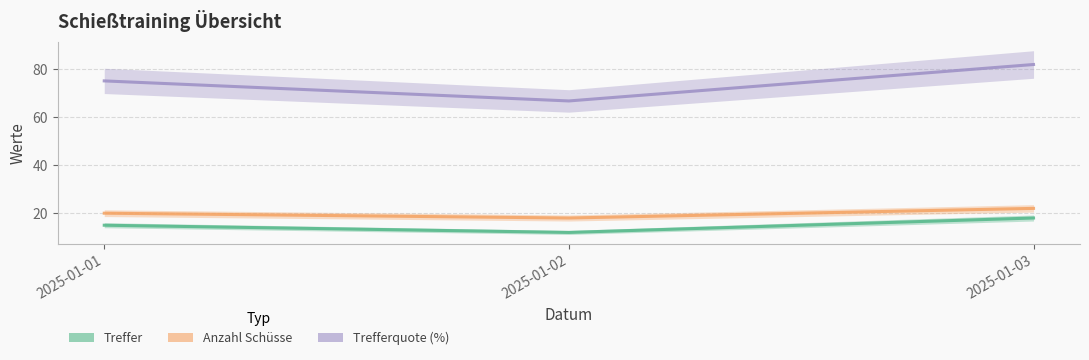

Is it true that Treffer equals 15.0 at 2025-01-01?

True